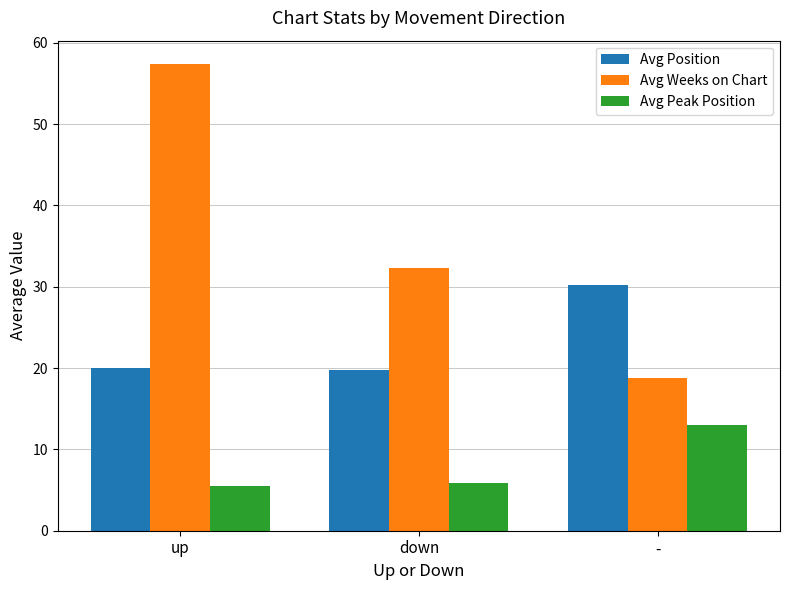

At which label does Avg Weeks on Chart first exceed 32?

up